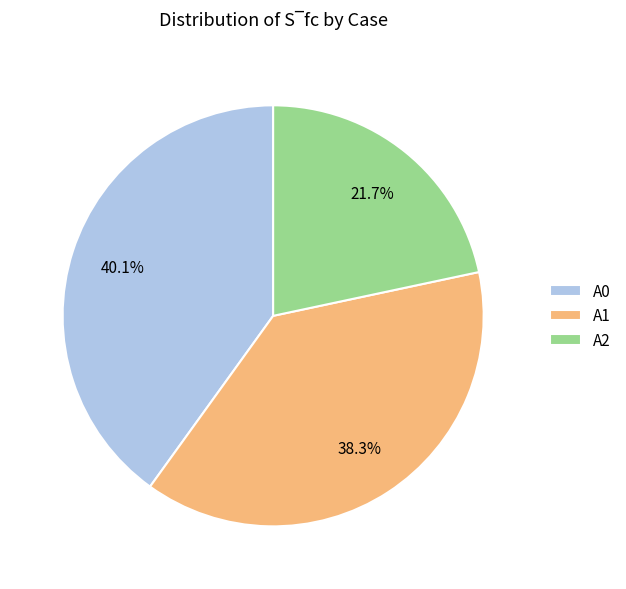

To the nearest percent, what is the combined percentage of A2 and A1?

60%